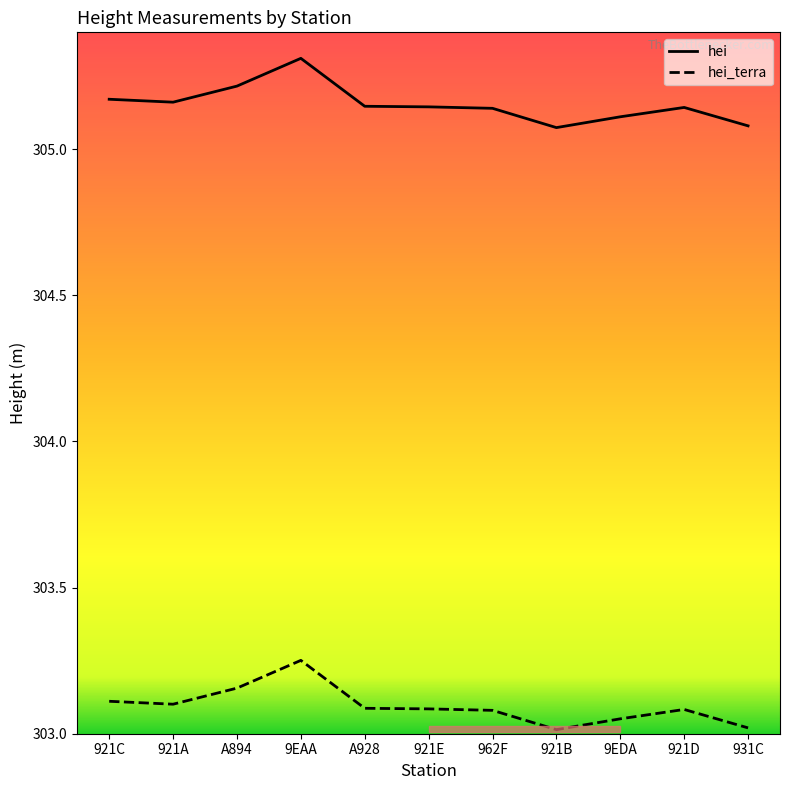

What position from the left is 921C?

1